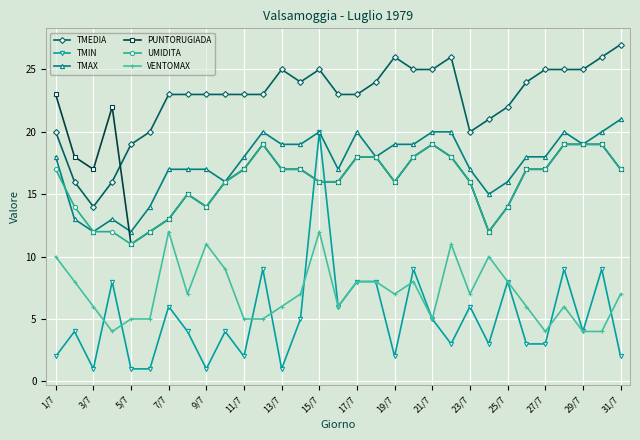

What is the minimum value for PUNTORUGIADA?

11